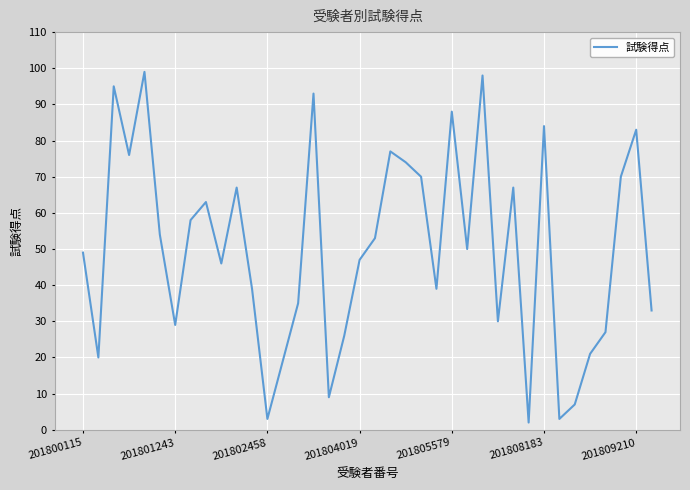

What is the greatest value displayed?

99